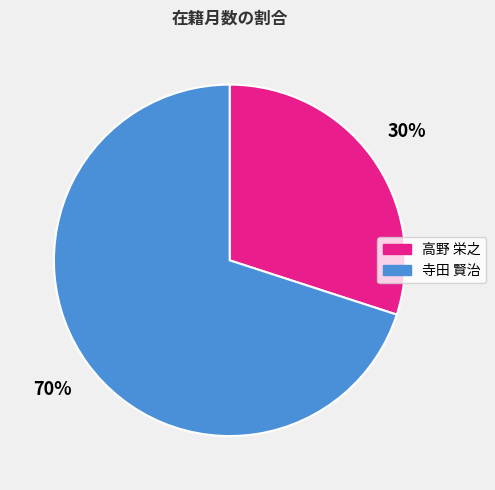

How many slices are in this pie chart?

2